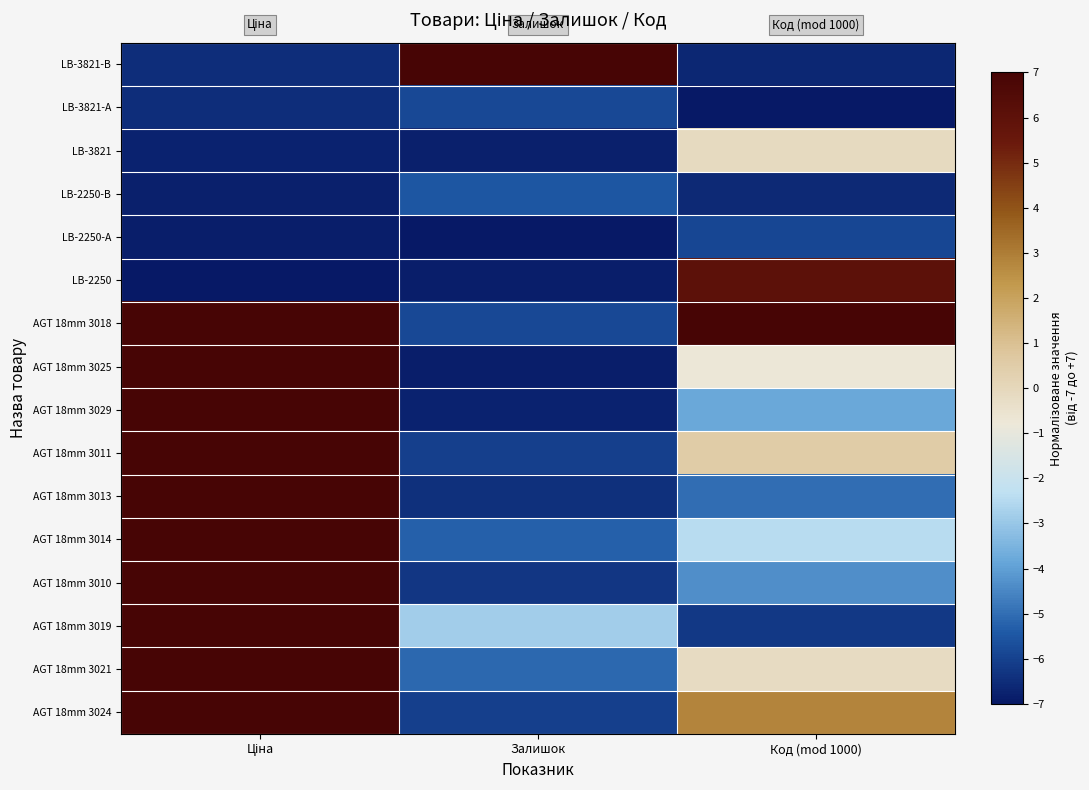

How many categories are shown in the chart?

3